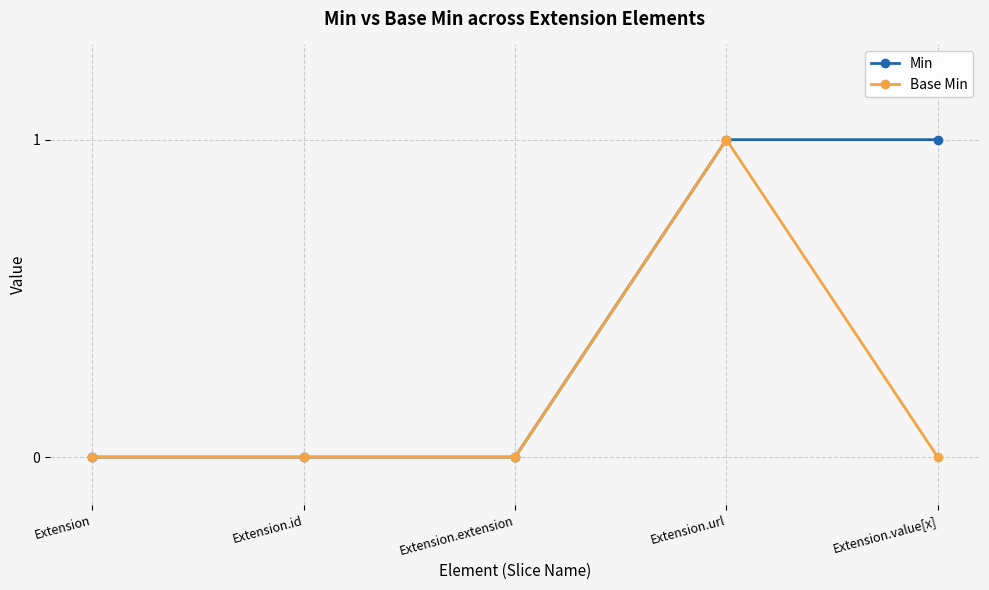

True or false: Base Min has more than 2 points higher than both neighbors.

False